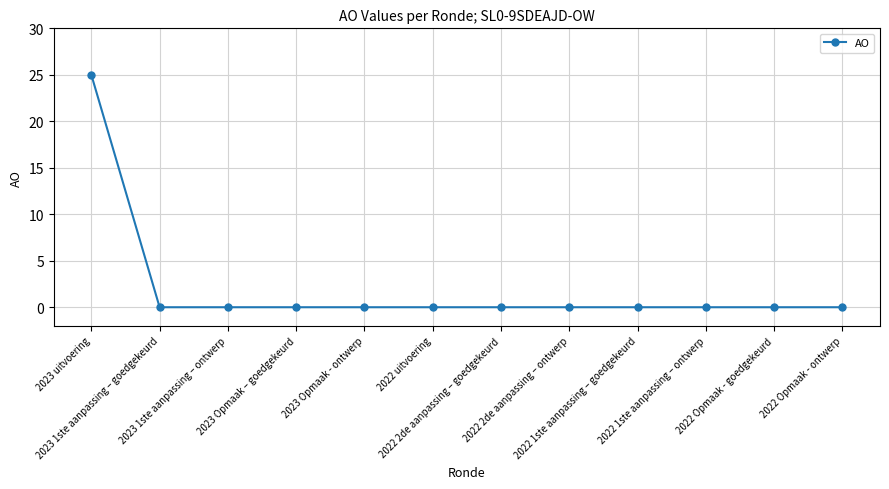

What is the average value?

2